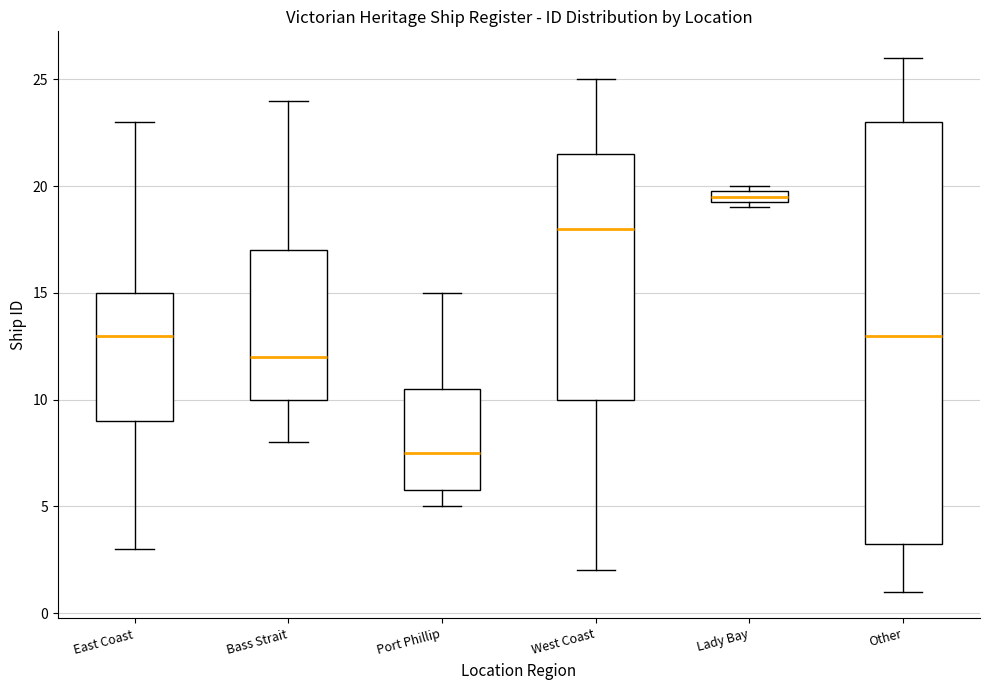

Which box's median line is the lowest?

Port Phillip